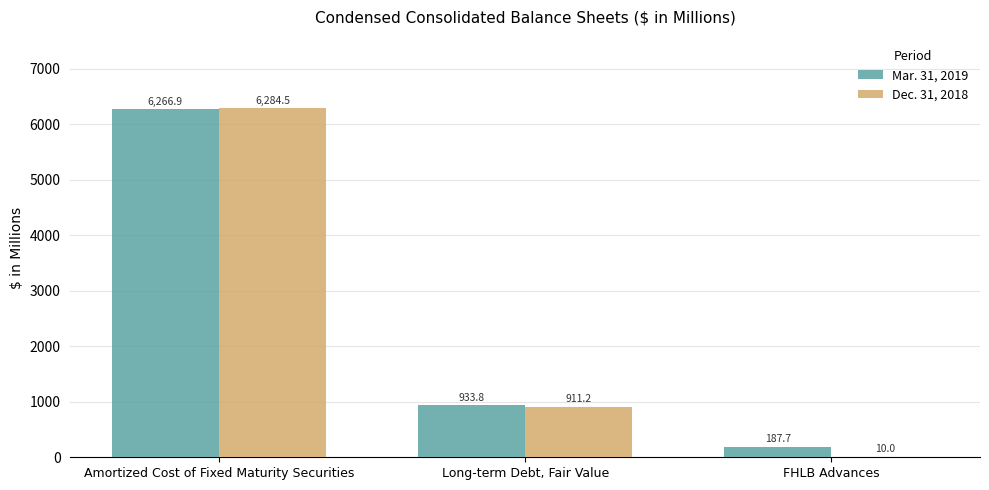

What is the sum of all Dec. 31, 2018 values?

7205.7